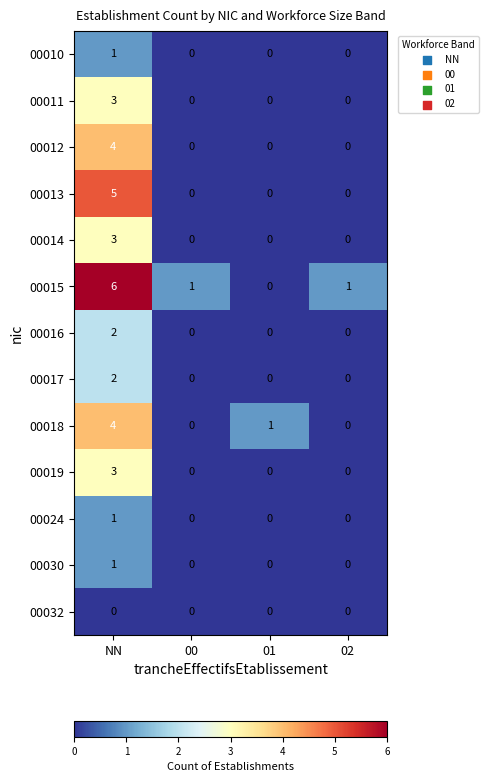

Which series has the largest total across all categories?

00015